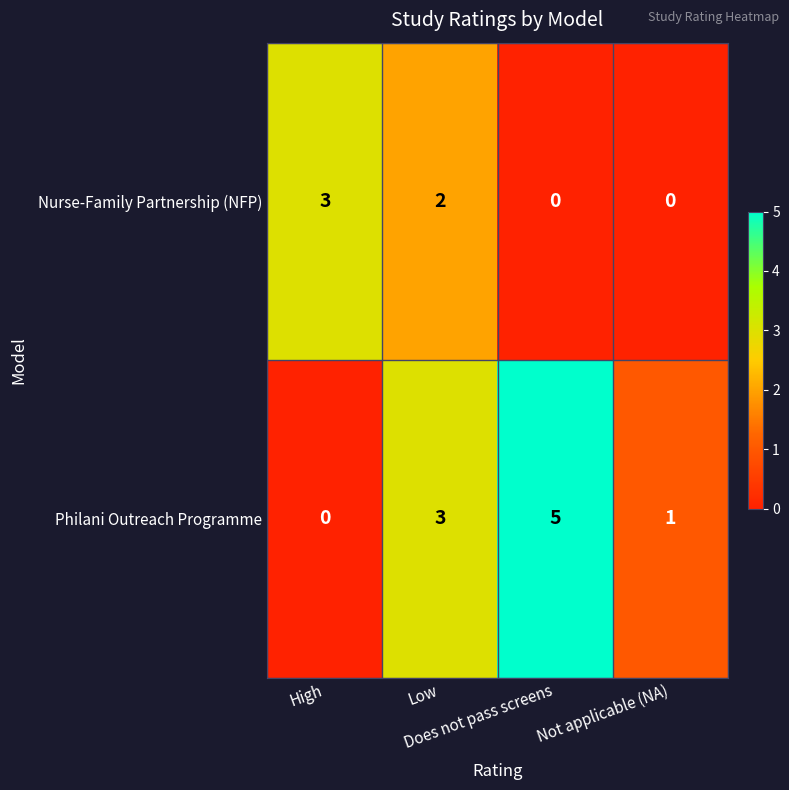

What is the sum of all Nurse-Family Partnership (NFP) values?

5